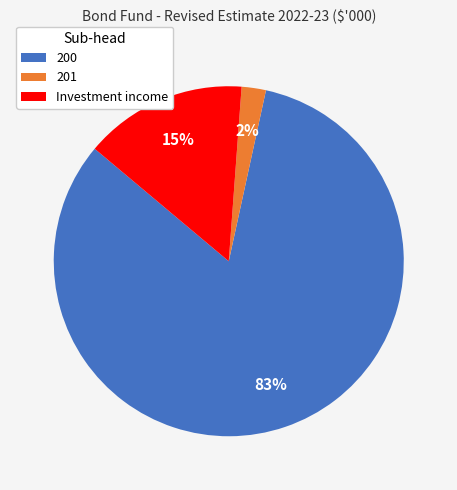

To the nearest percent, what percentage of the pie is 201?

2%